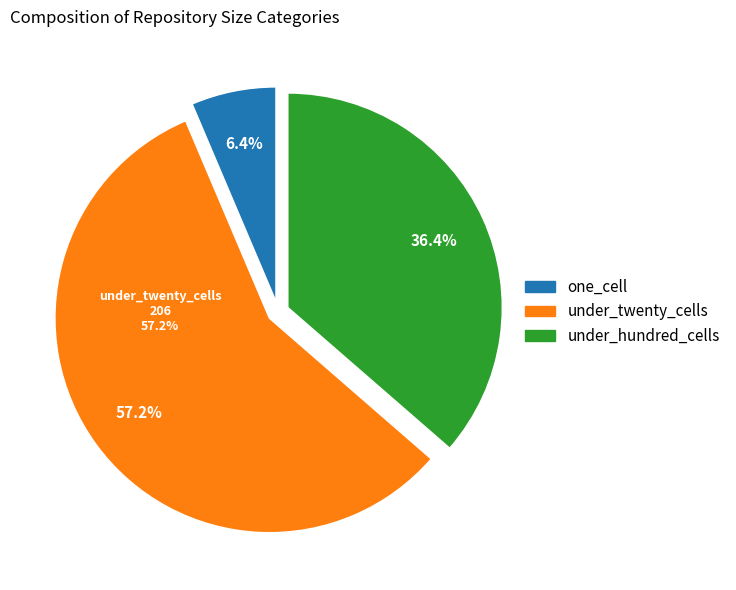

How much of the chart is everything except under_hundred_cells?

63.6%